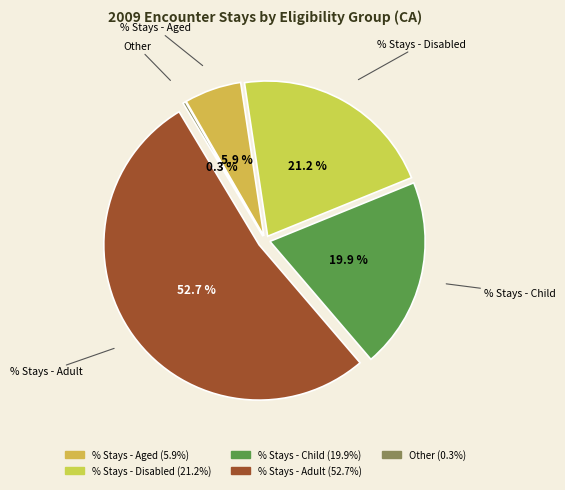

Combined, do % Stays - Child and % Stays - Disabled account for over 50%?

No